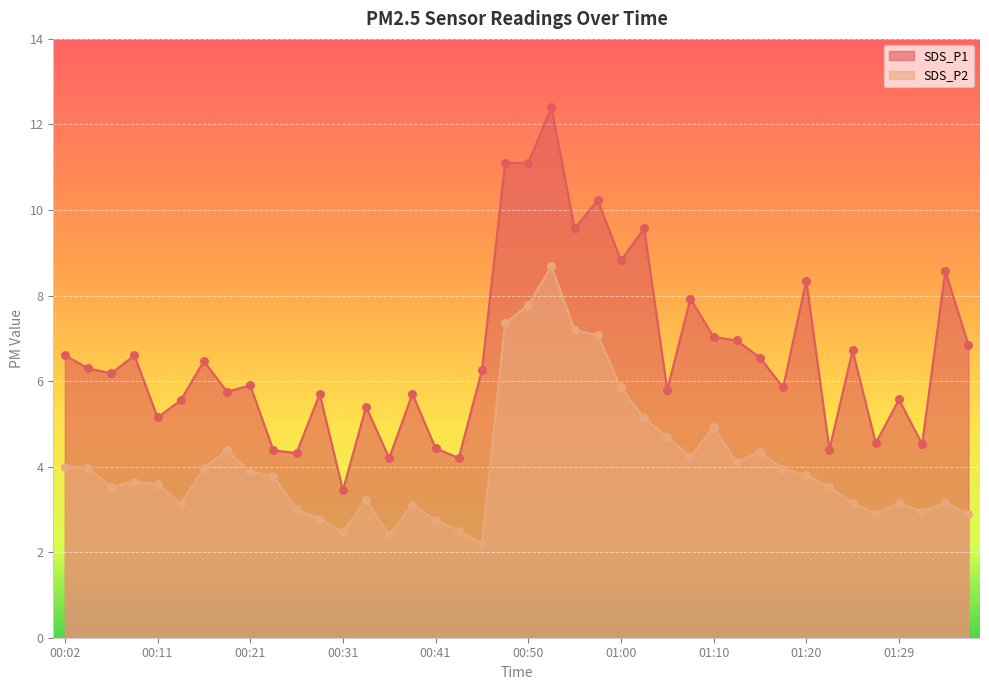

Which series contains the highest Y value?

SDS_P1